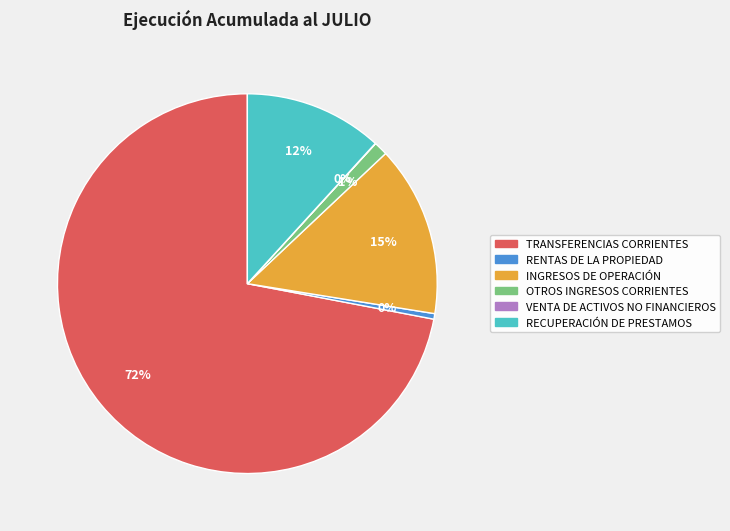

Is it true that RENTAS DE LA PROPIEDAD is 0% of the pie?

True